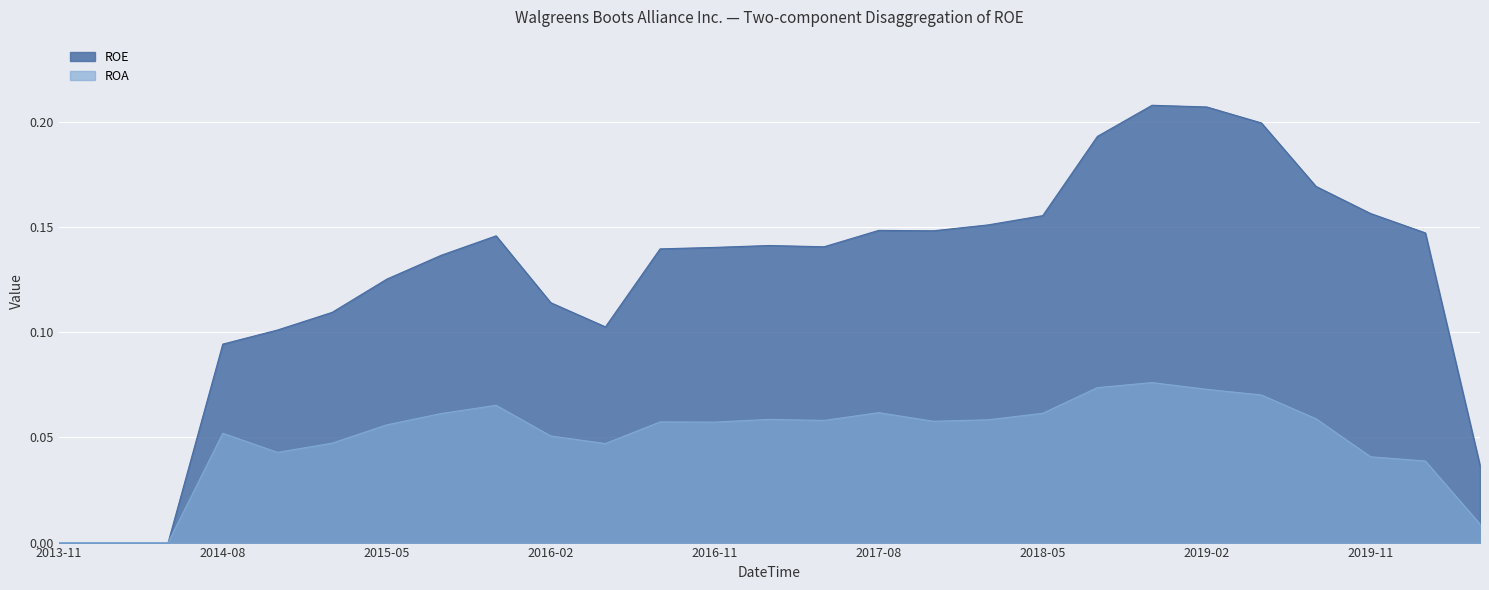

Does the chart display data point markers on the line(s)?

No